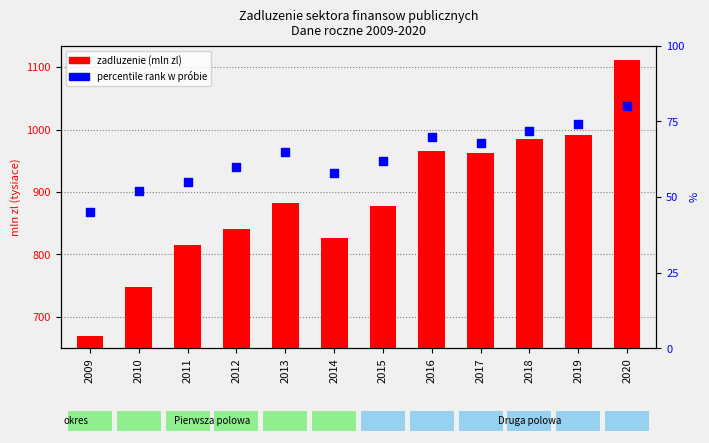

Which series contains the highest Y value?

Zadluzenie sektora finansow publicznych